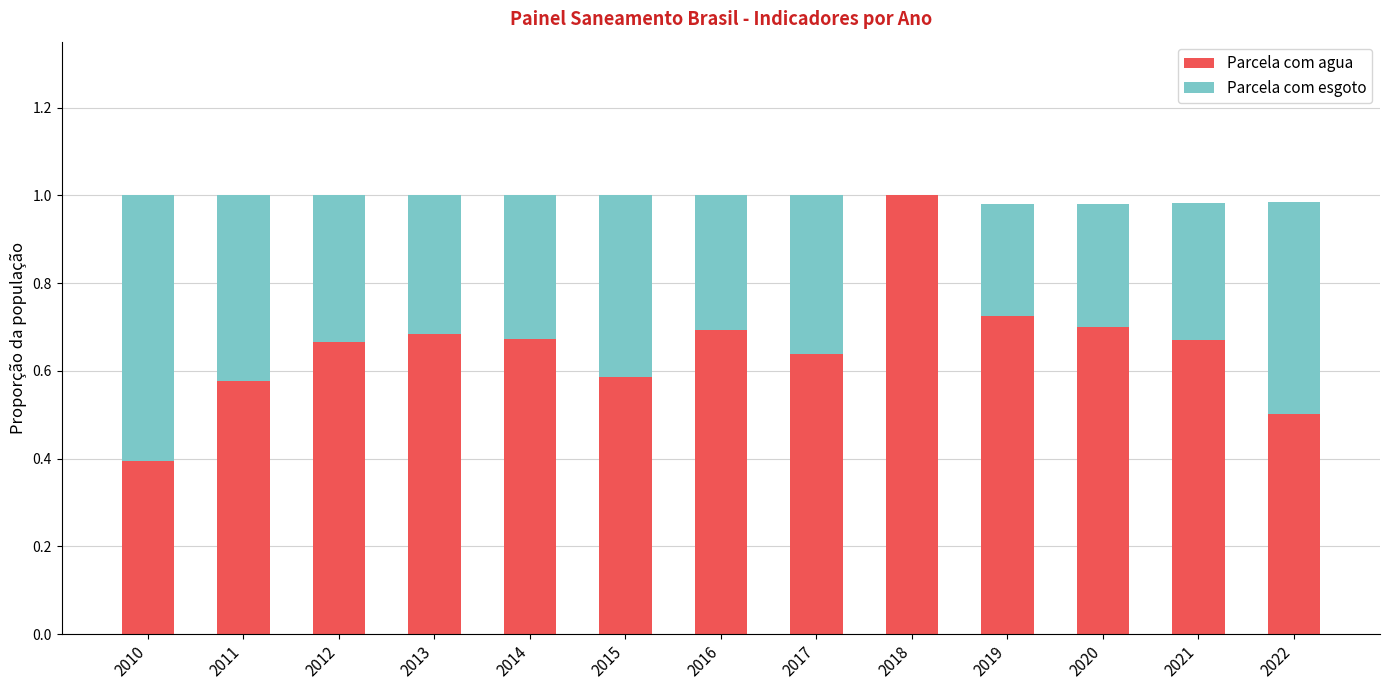

The Parcela com agua series shows 1.1 at 2017. True or false?

False